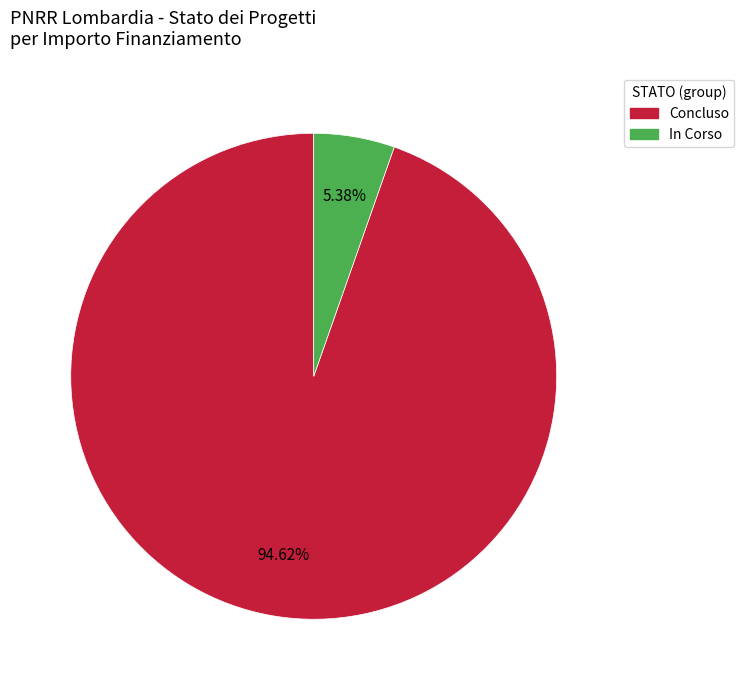

Rank the categories by value from lowest to highest.

In Corso, Concluso